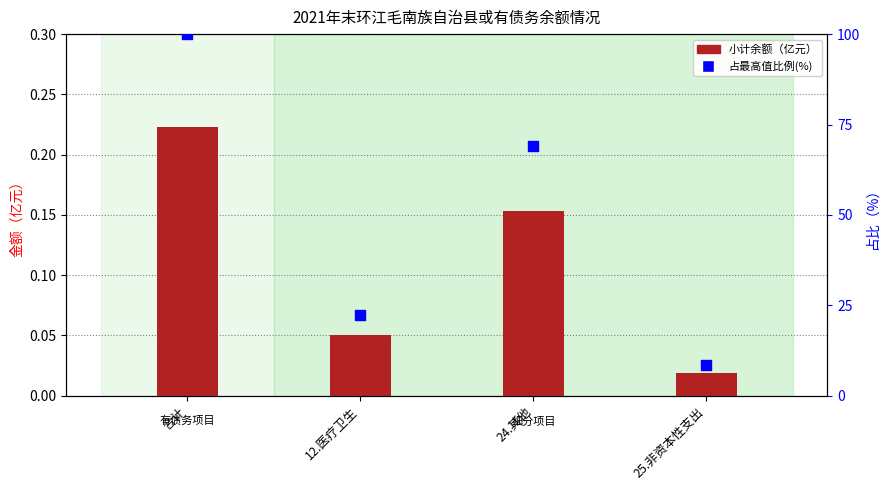

At how many categories does at least one series exceed 9?

3